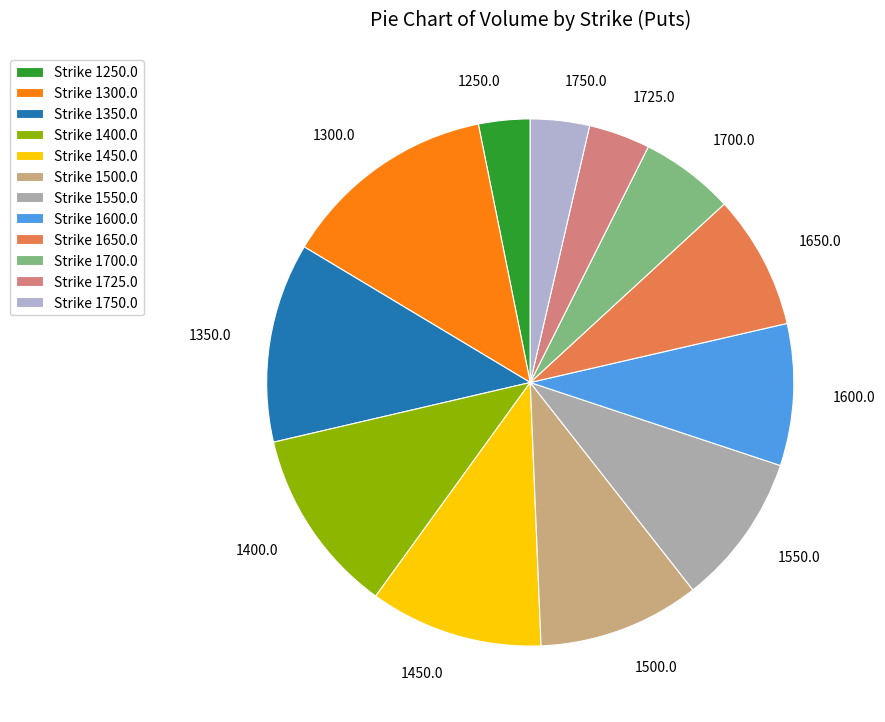

Count the number of slices in the pie.

12